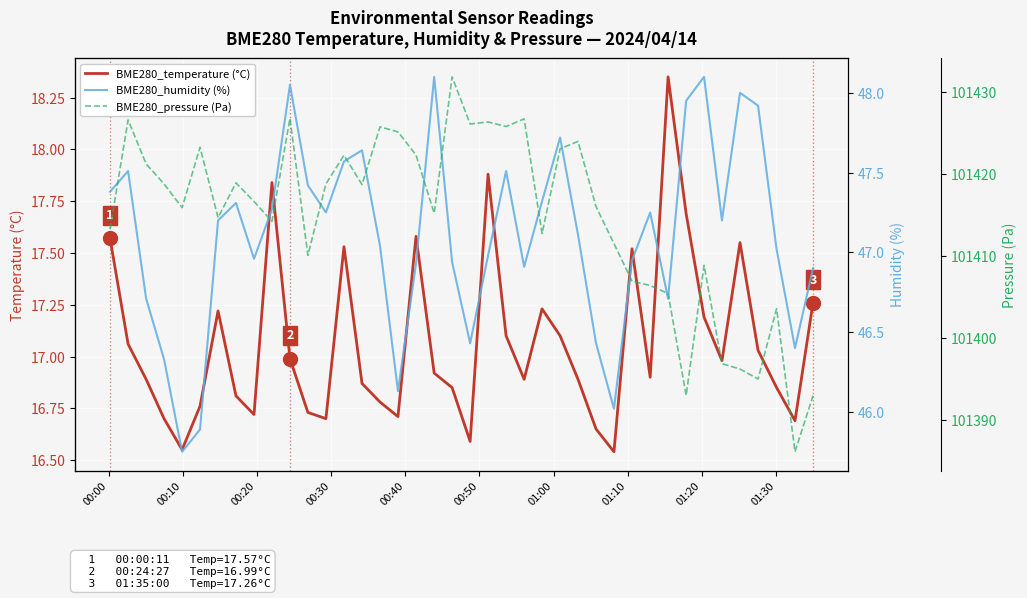

How many values in the BME280_humidity (%) series exceed 47?

23